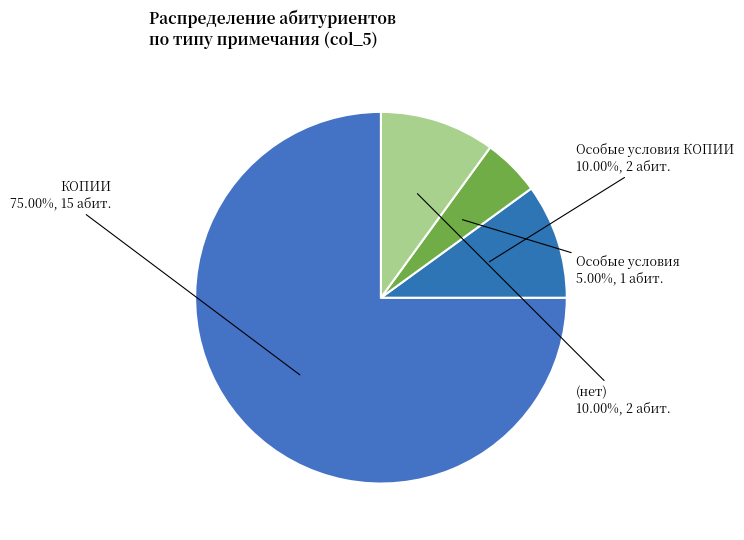

Between КОПИИ and Особые условия, which is larger?

КОПИИ